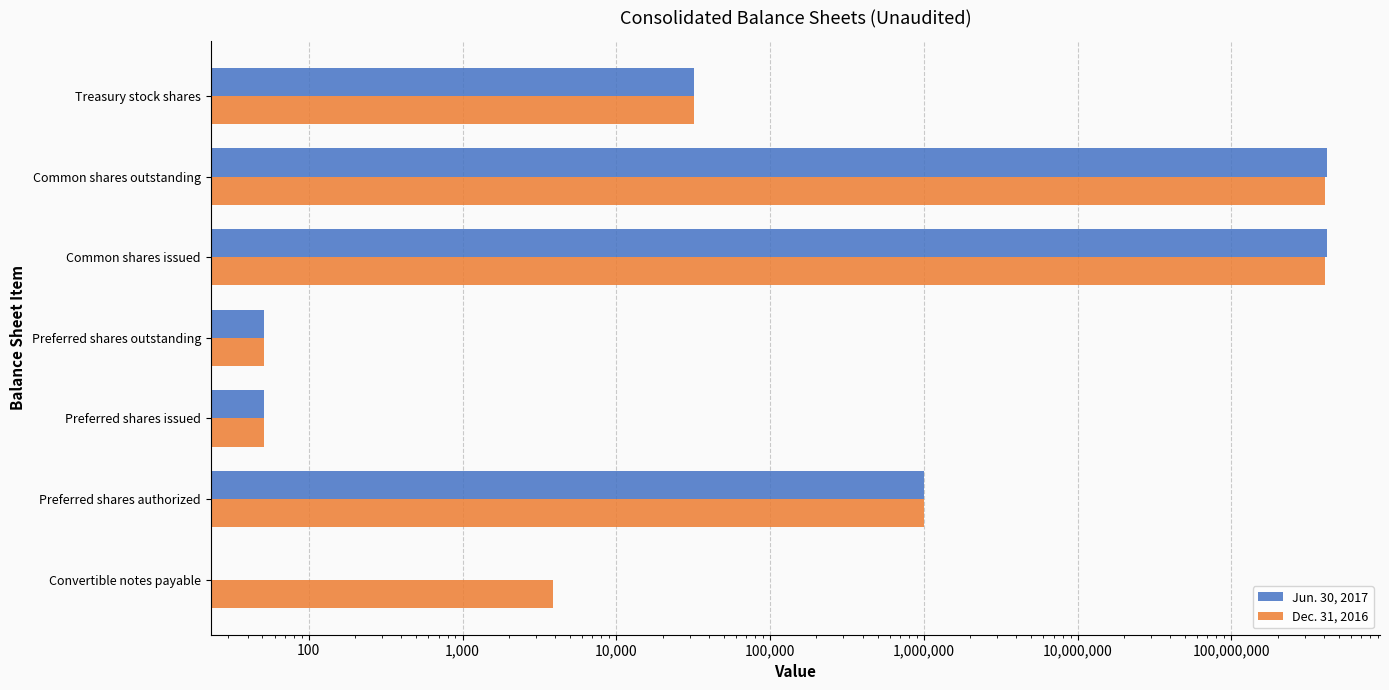

What is the average value of the Jun. 30, 2017 series?

119638776